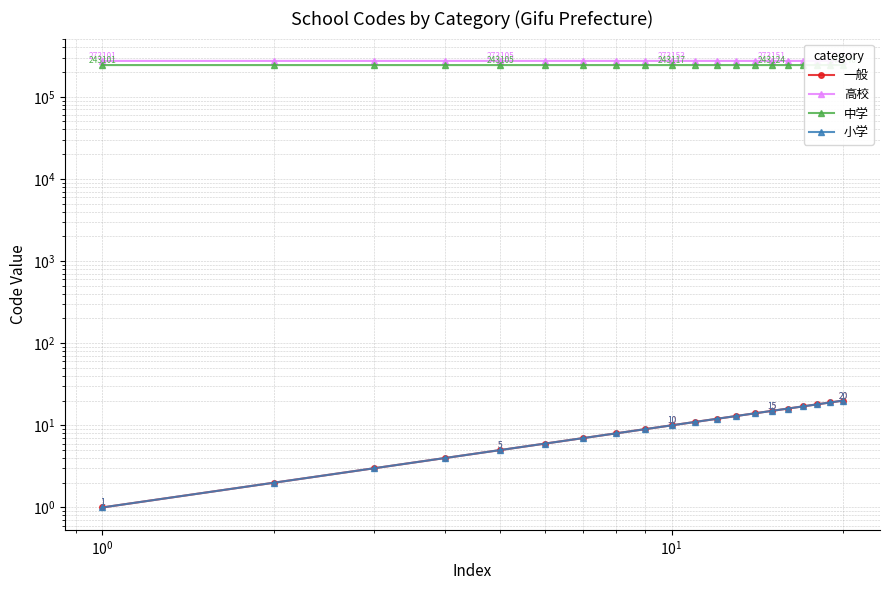

What is the minimum value shown in the chart?

1